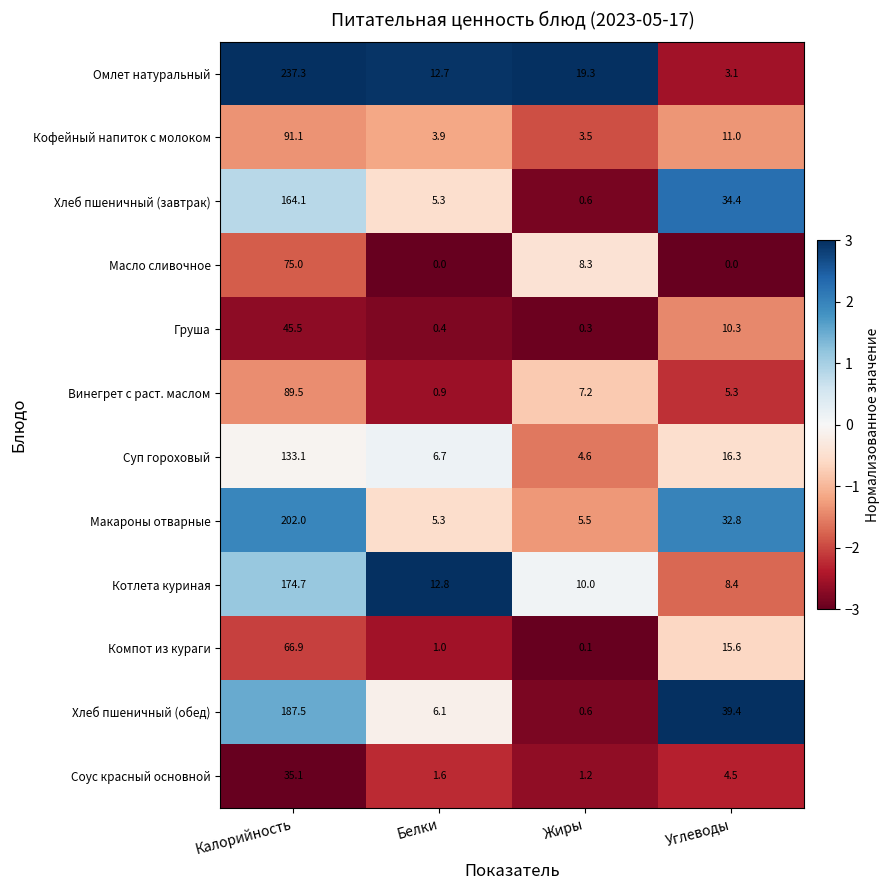

What is the total value across all series at Углеводы?

181.1